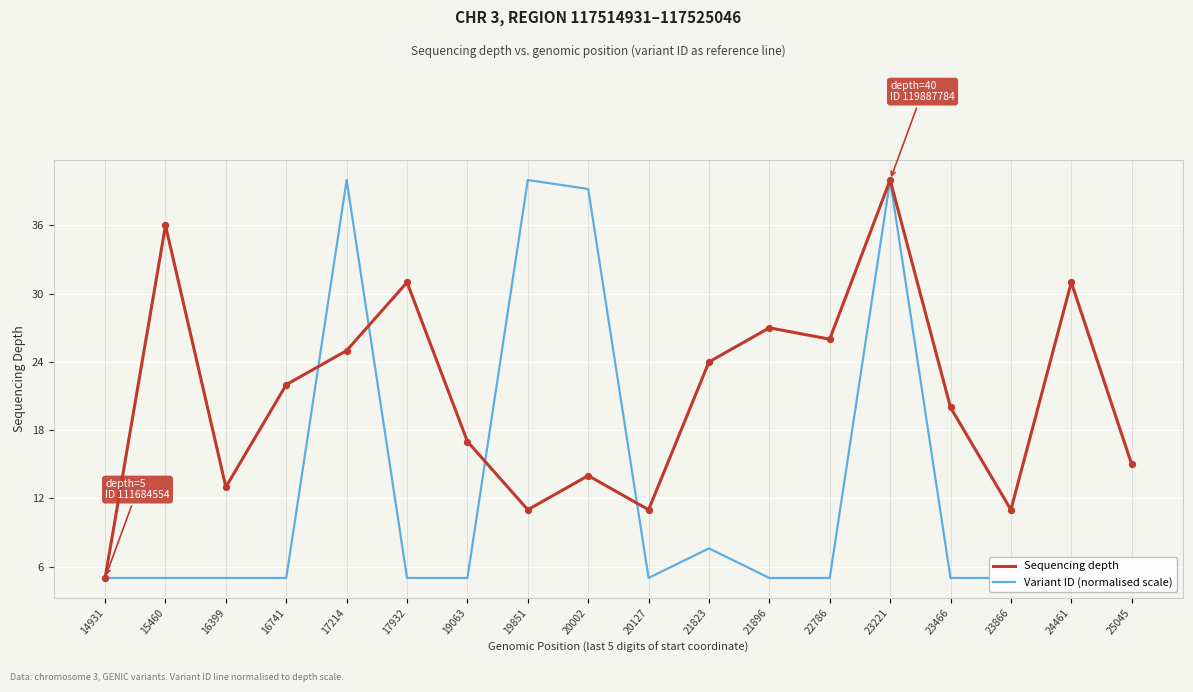

Which series has the largest total across all categories?

Sequencing depth